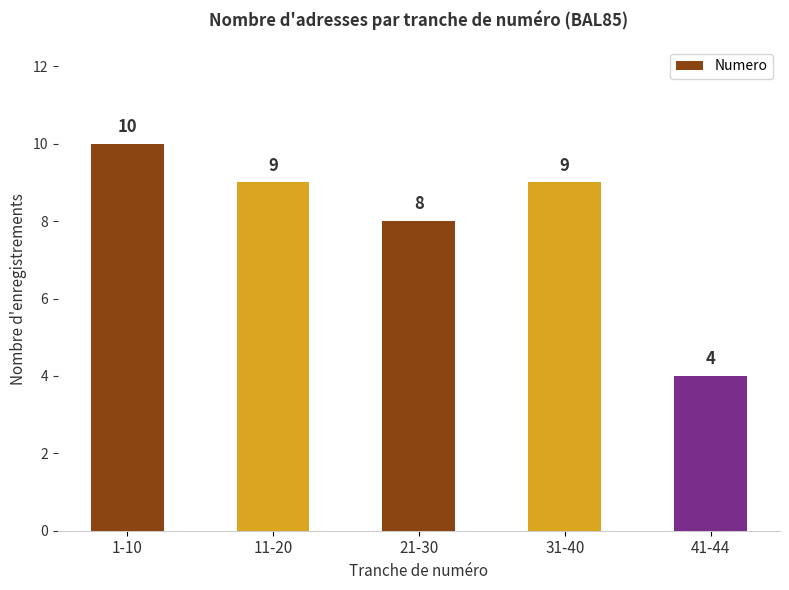

Which has a higher value, 11-20 or 41-44?

11-20